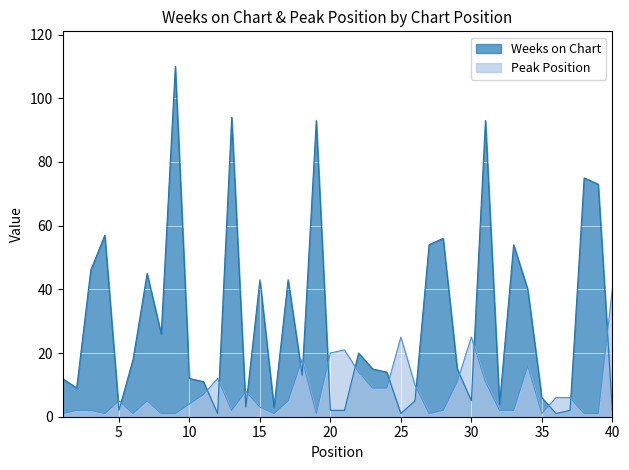

How many interior local valleys does the Weeks on Chart series have?

11